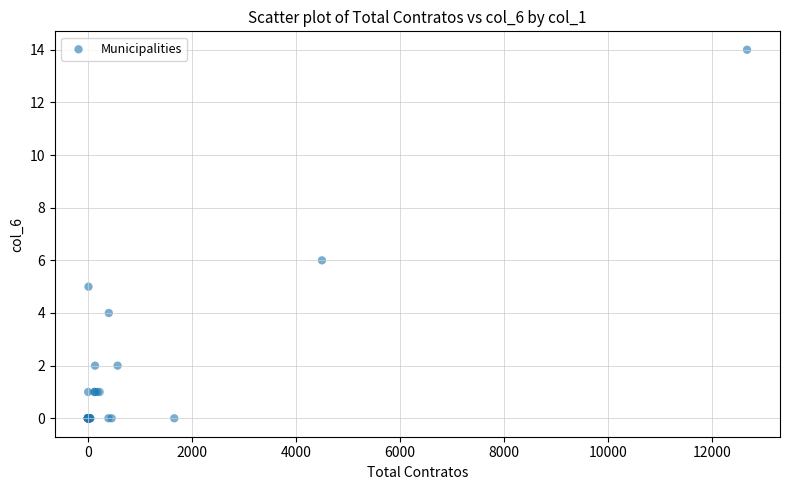

What Y value in the scatter plot is closest to 7?

6